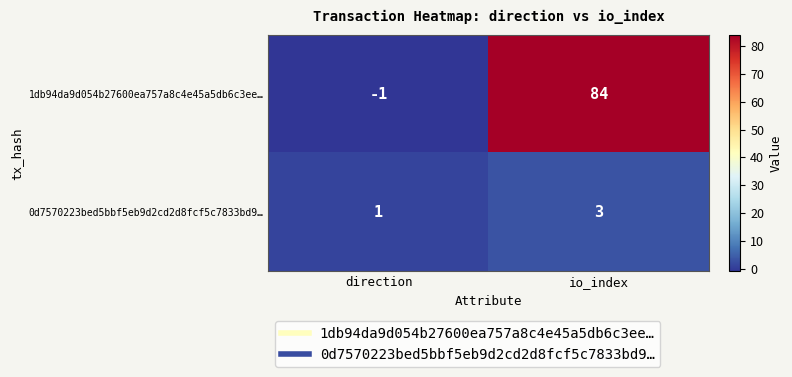

What value does the 1db94da9d054b27600ea757a8c4e45a5db6c3ee… series have at io_index, to the nearest 5?

85